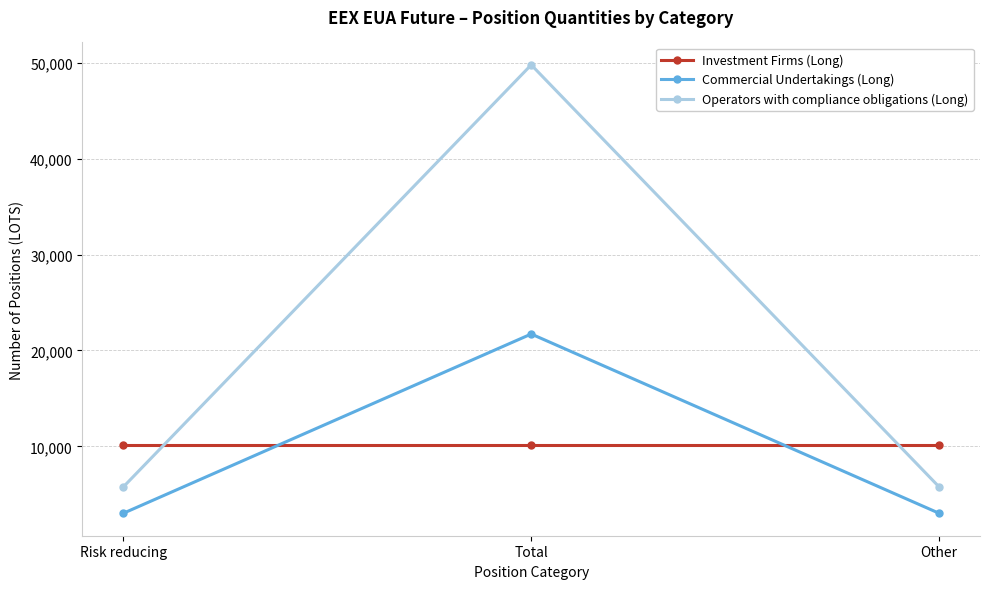

How many distinct data groups are displayed?

3